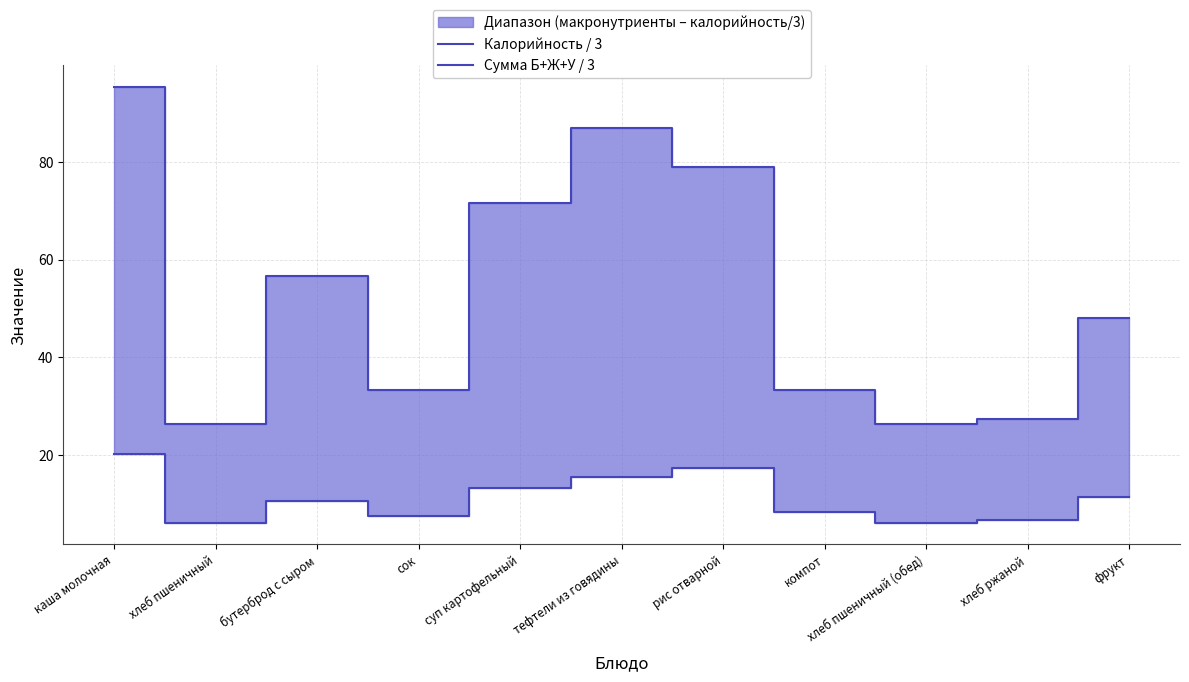

True or false: Сумма Б+Ж+У / 3 has a value of 20.4 at суп картофельный.

False